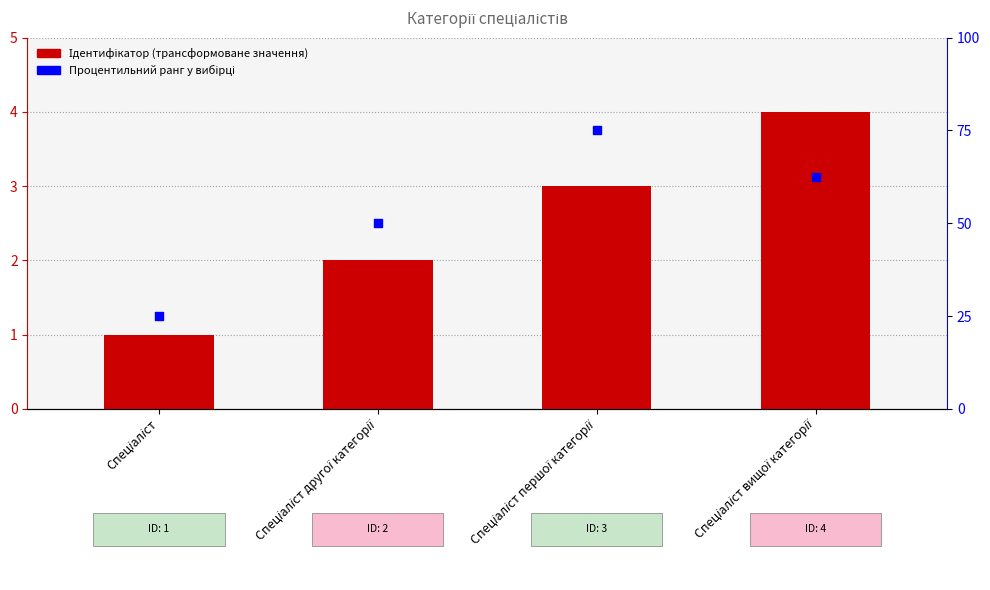

At how many categories does at least one series exceed 15?

4